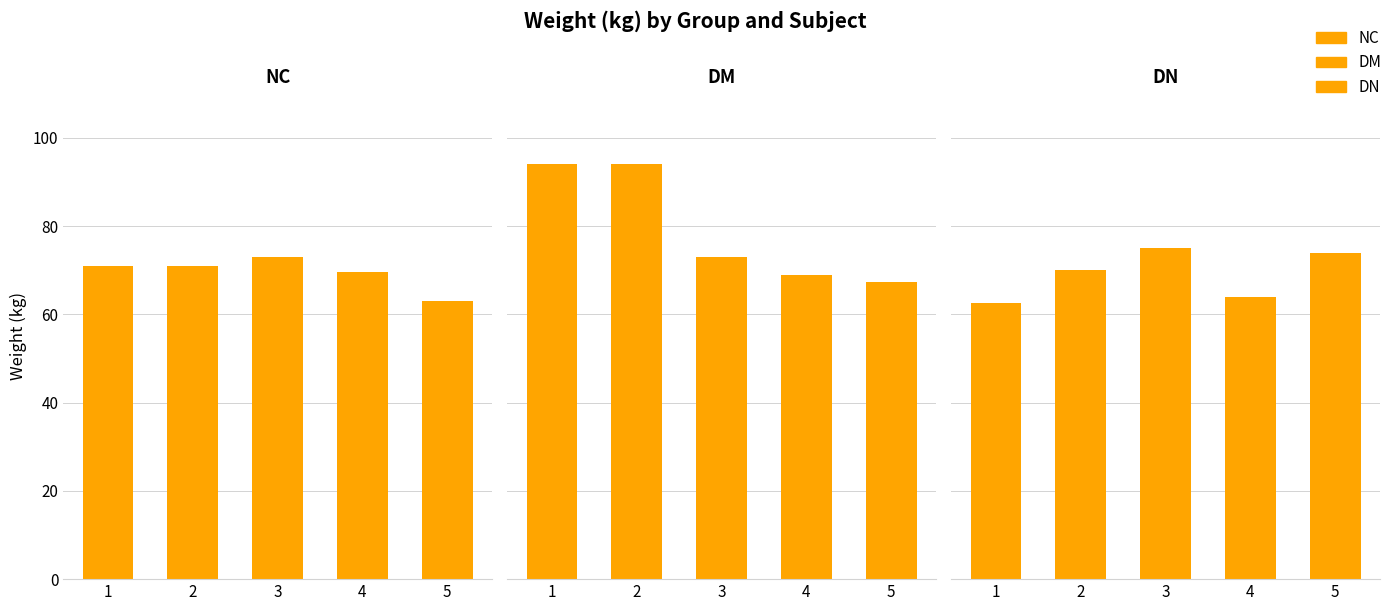

What is the sum of the DM values at 3 and 5?

140.3